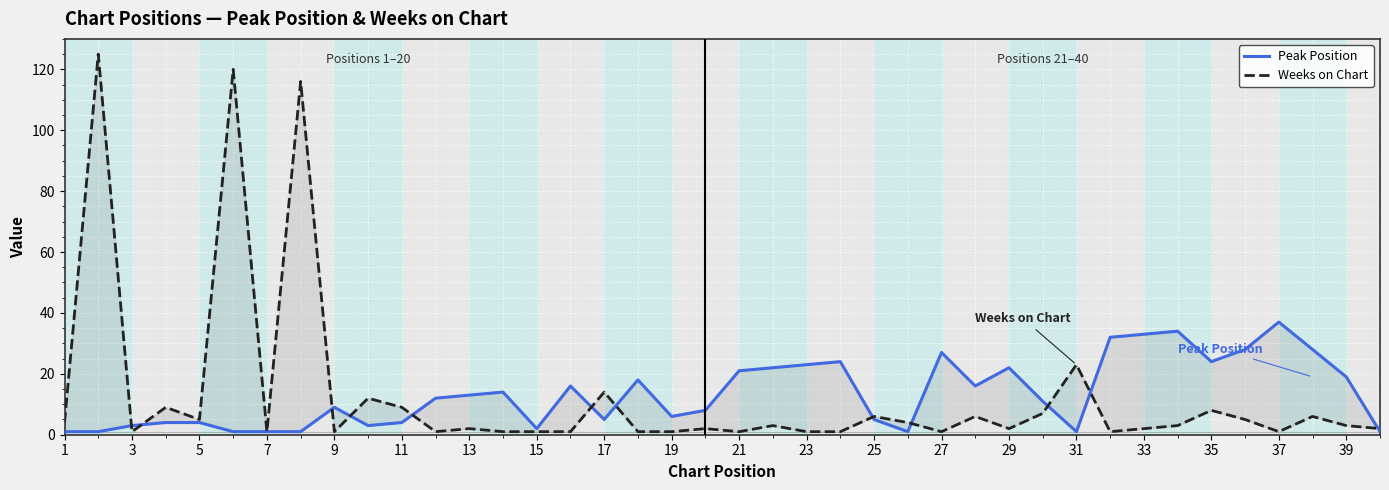

How many lines are shown in the chart?

2